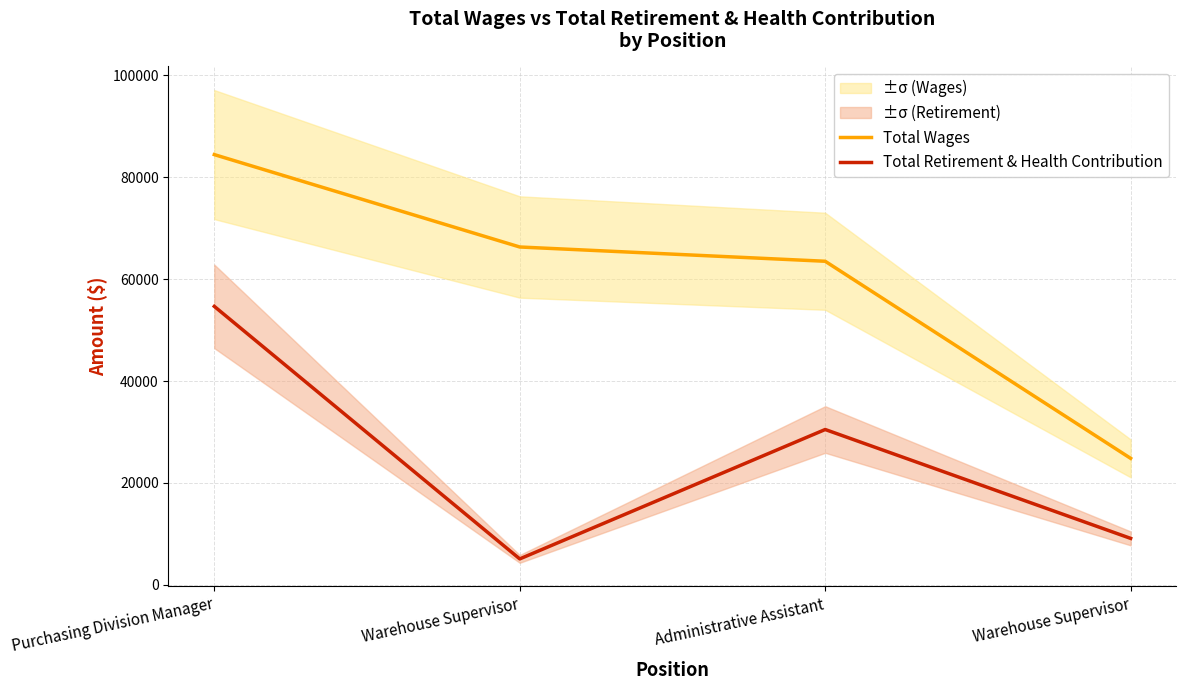

List the labels in order of Total Wages value, smallest first.

Warehouse Supervisor, Administrative Assistant, Warehouse Supervisor, Purchasing Division Manager